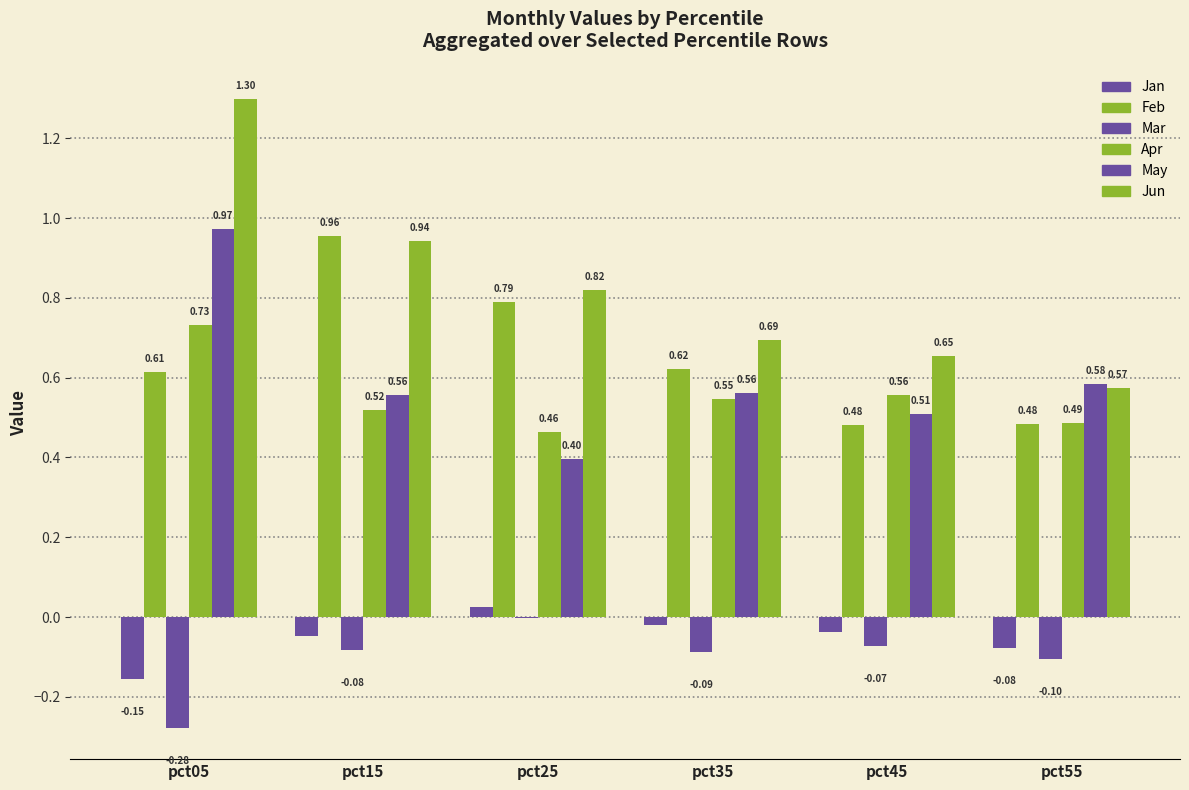

The May series shows 0.8 at pct15. True or false?

False